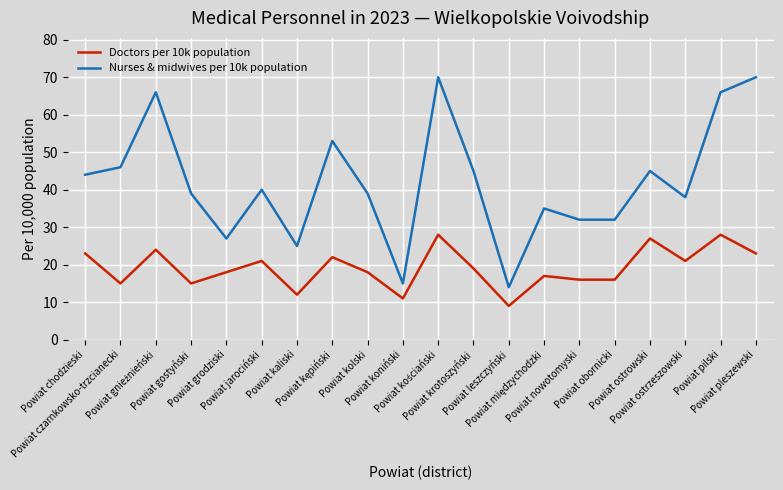

How many lines are shown in the chart?

2